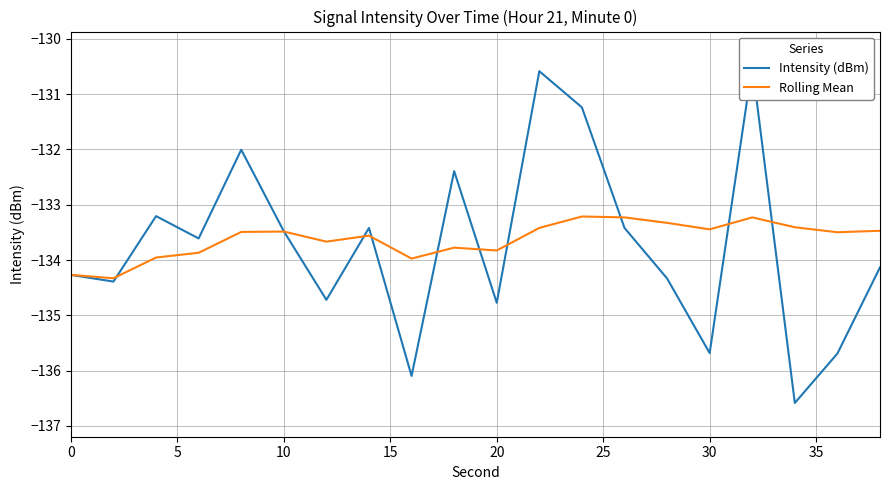

True or false: Rolling Mean and Intensity (dBm) cross at least once.

True